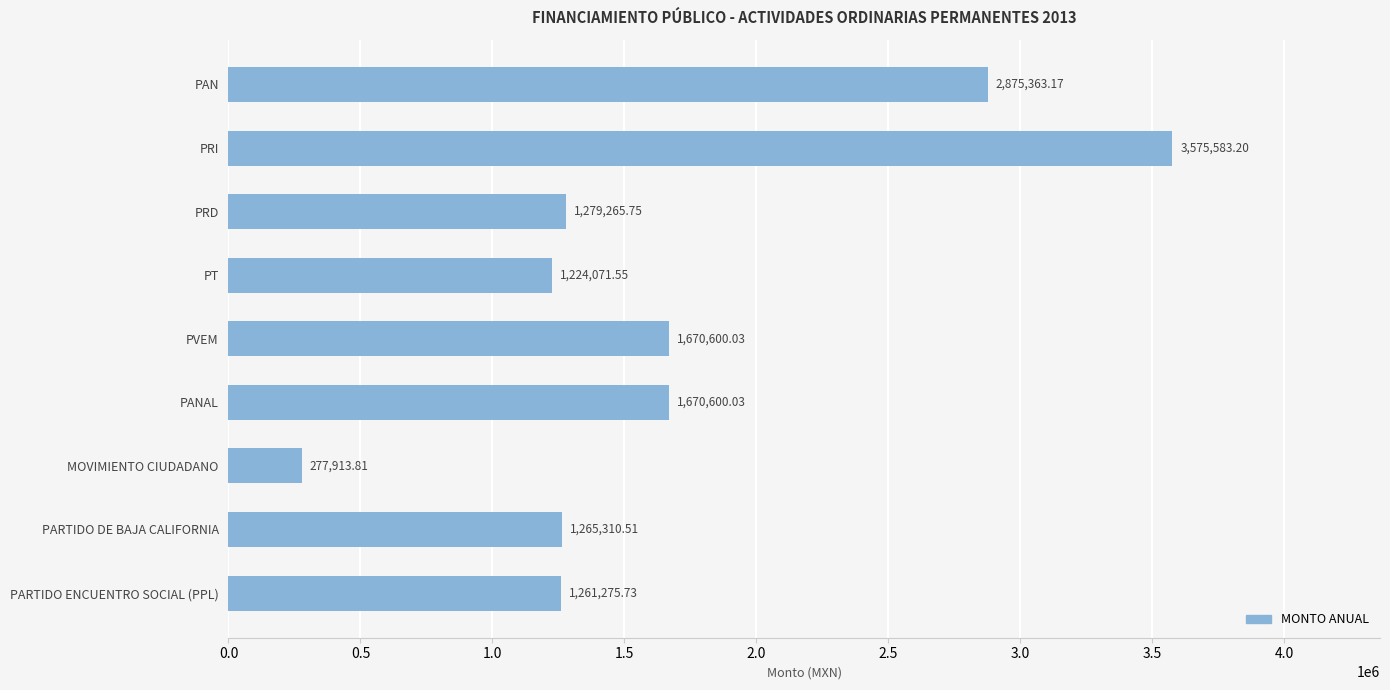

Approximately how many times larger is the value at PARTIDO DE BAJA CALIFORNIA compared to PANAL?

0.8